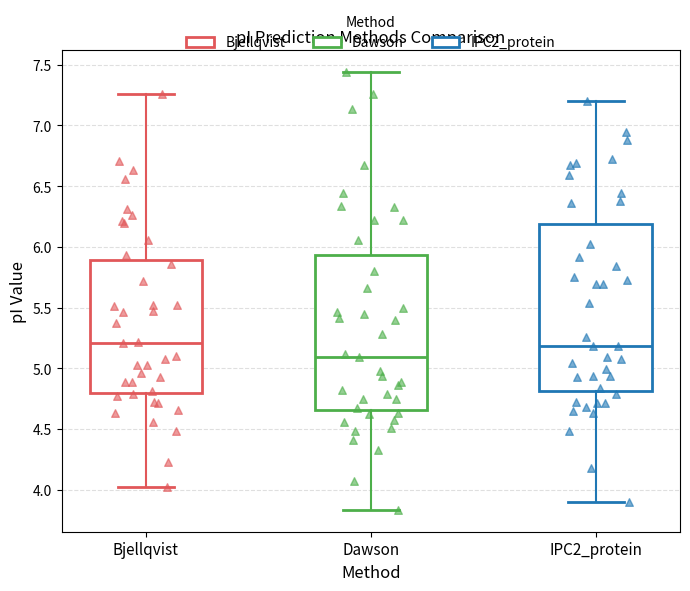

Reading left to right, transcribe this box plot: for each box, give where its median line is, the range the box spans, and where its two whiskers end, as read against the y-axis. The values are not printed on the chart, so give them approximately, as read against the axis.

Bjellqvist: median 5.20, box 4.80 to 5.90, whiskers 4.00 to 7.25
Dawson: median 5.10, box 4.65 to 5.95, whiskers 3.85 to 7.45
IPC2_protein: median 5.20, box 4.80 to 6.20, whiskers 3.90 to 7.20